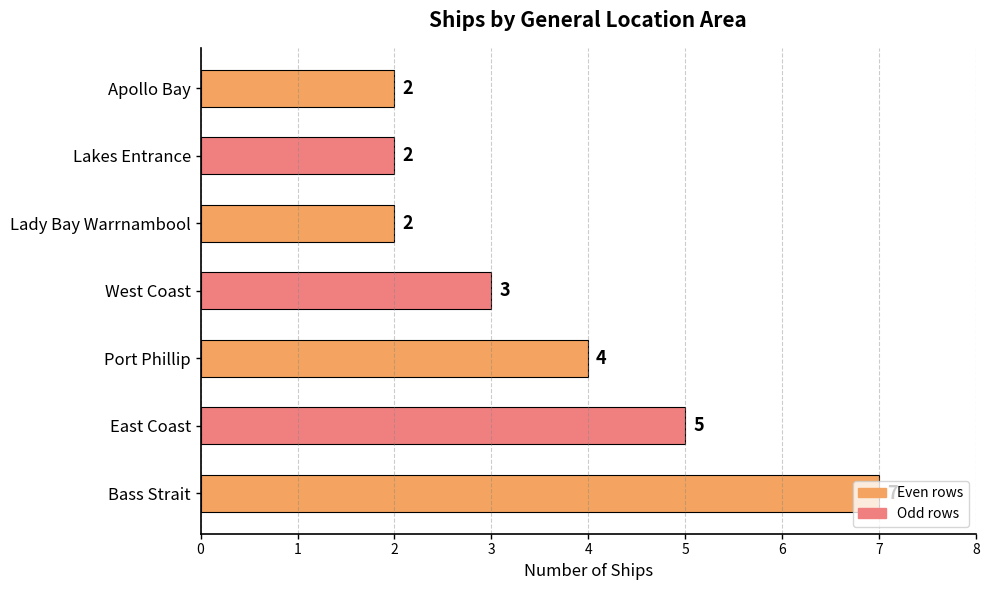

What is the greatest value displayed?

7